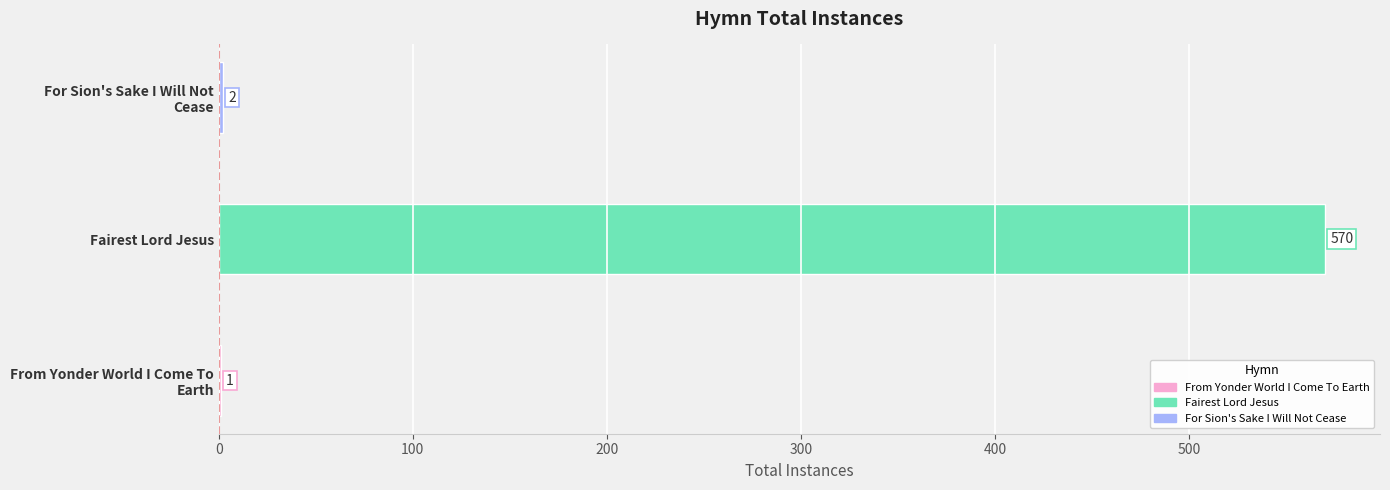

Are the bars horizontal?

Yes